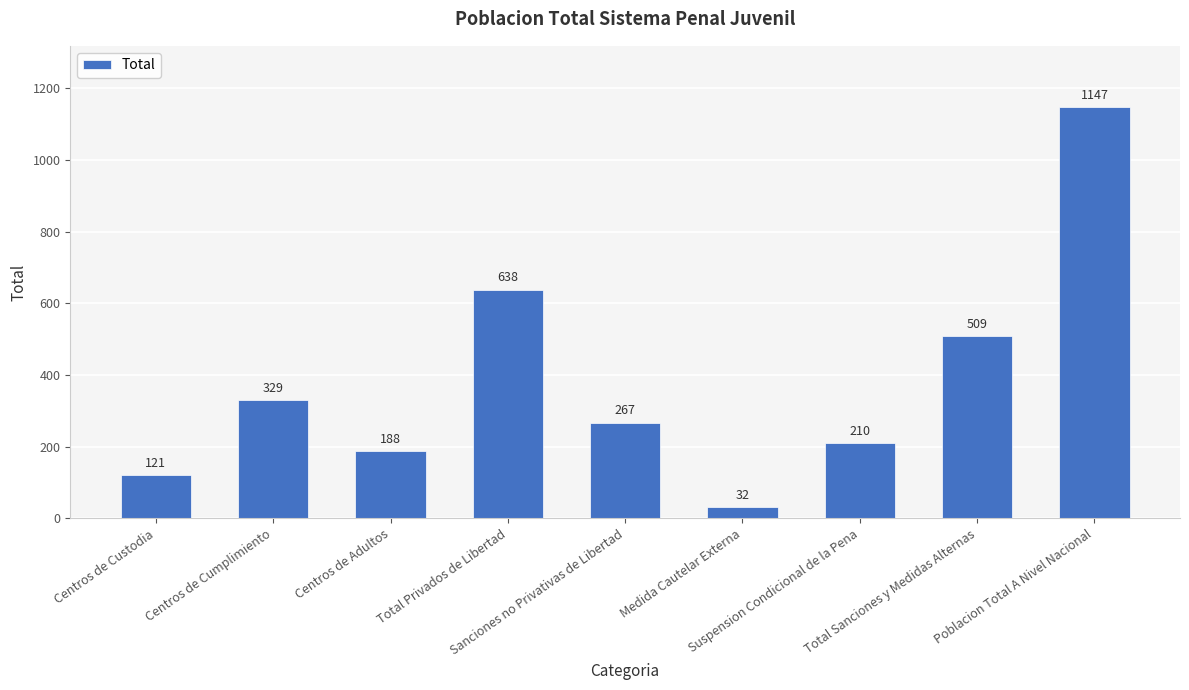

Approximately how many times larger is the value at Poblacion Total A Nivel Nacional compared to Medida Cautelar Externa?

35.8